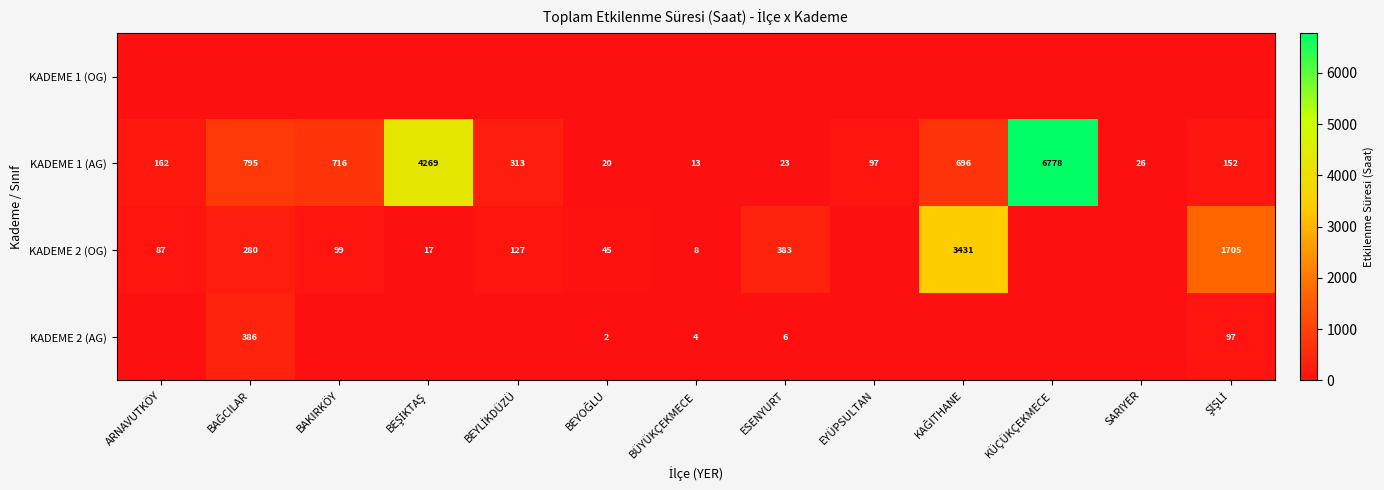

The KADEME 2 (OG) series shows 14 at BÜYÜKÇEKMECE. True or false?

False